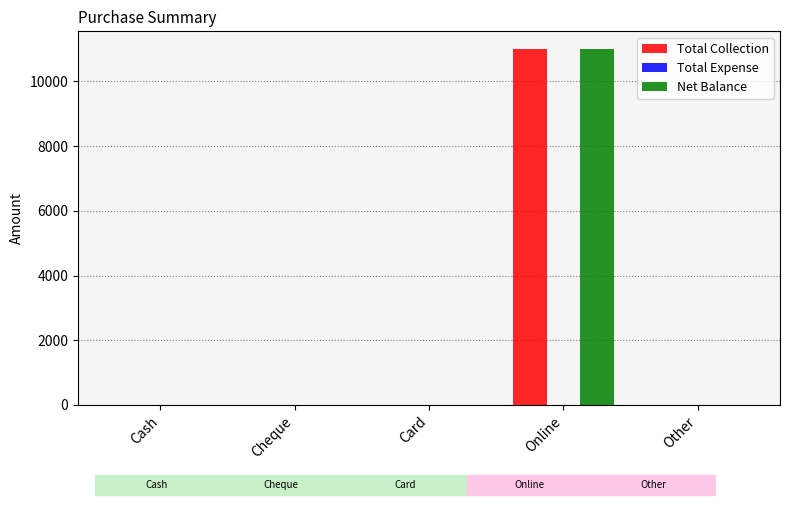

How many groups of bars are there?

5